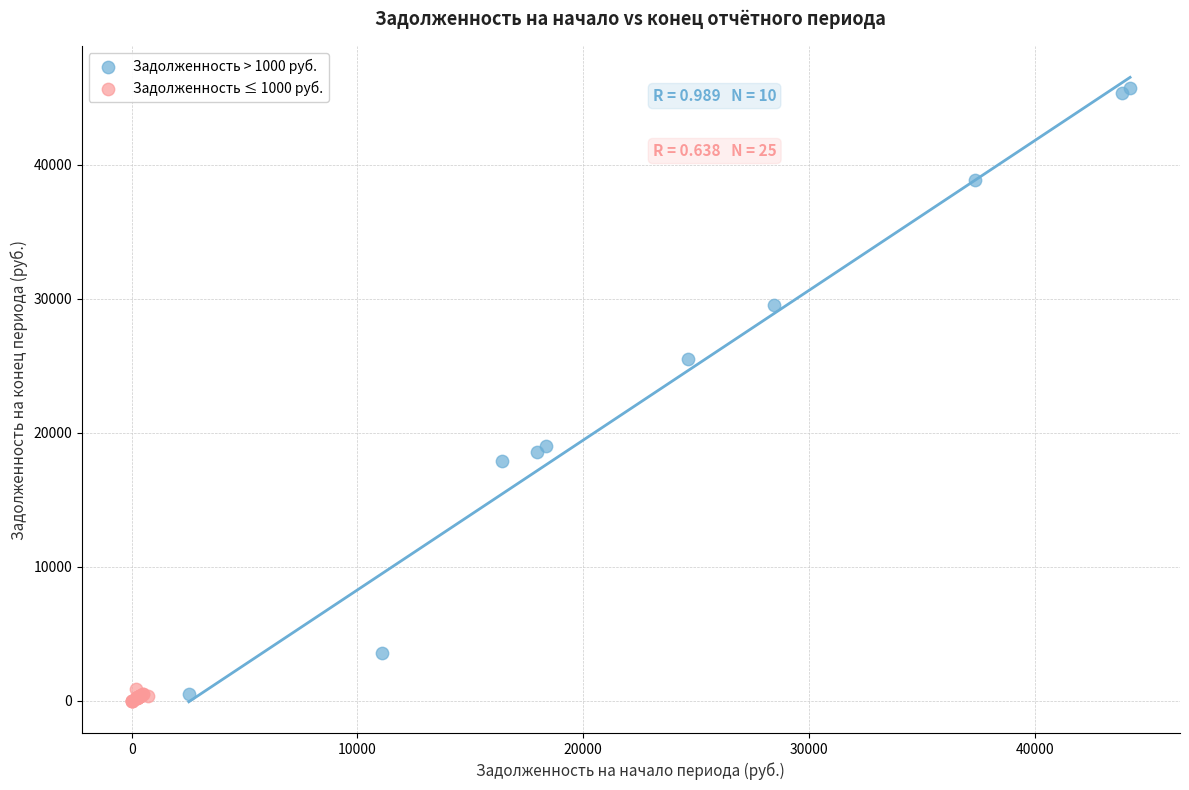

Which series reaches the maximum Y coordinate?

Задолженность > 1000 руб.